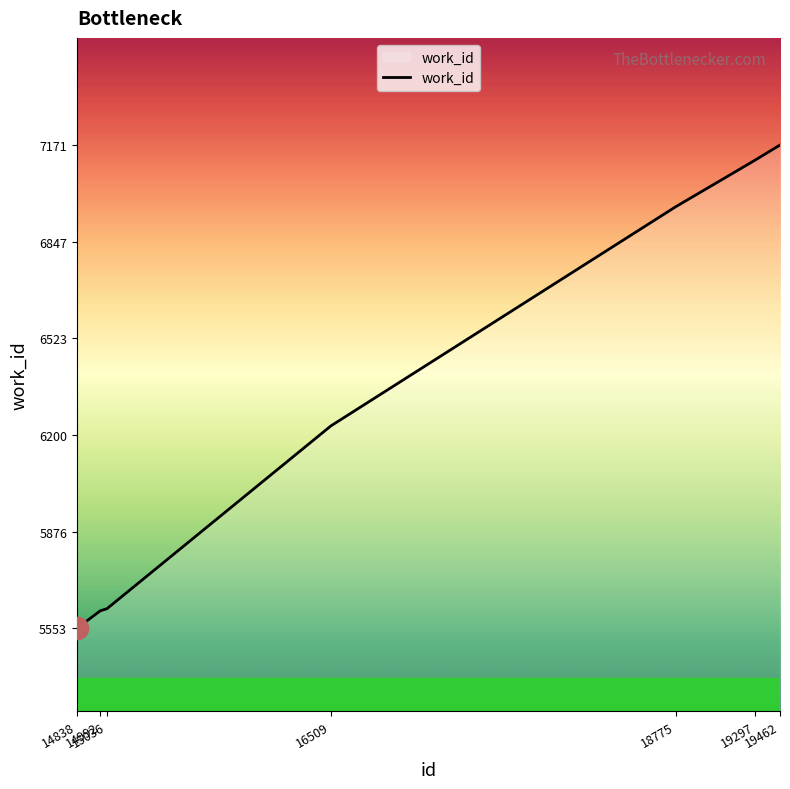

What is the greatest value displayed?

7171